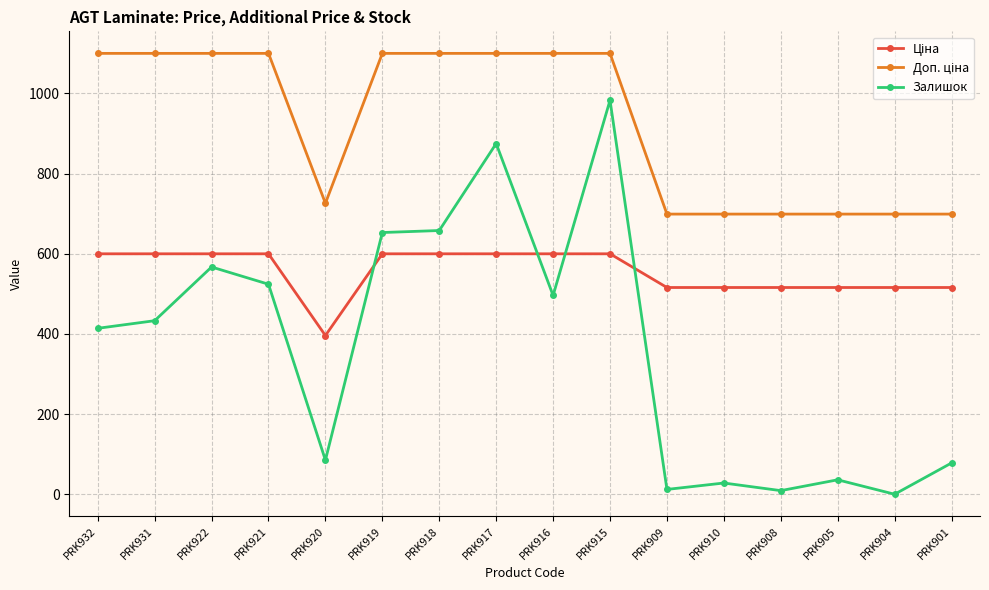

What is the label of the 2nd point from the left?

PRK931